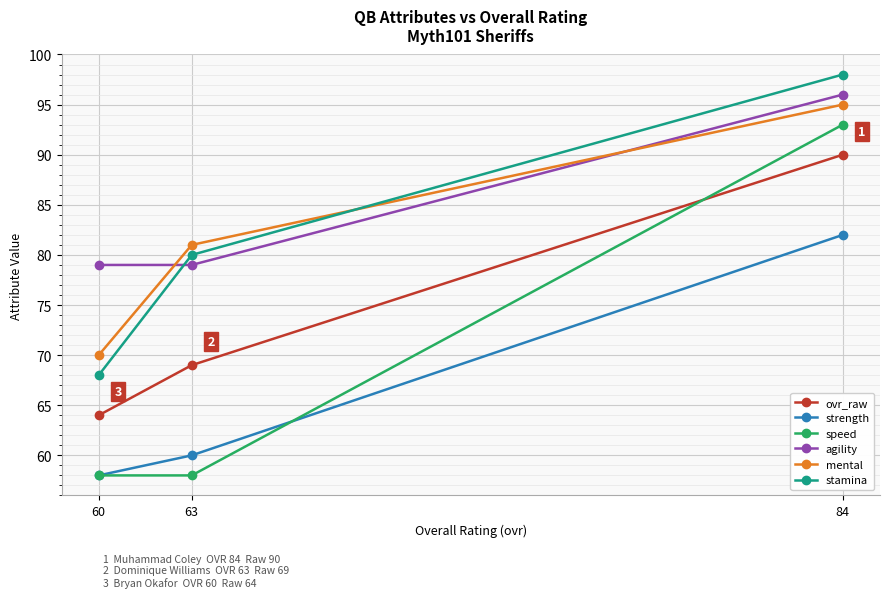

Reading left to right, transcribe all the data shown in this chart.

ovr_raw: 60=64	63=69	84=90
strength: 60=58	63=60	84=82
speed: 60=58	63=58	84=93
agility: 60=79	63=79	84=96
mental: 60=70	63=81	84=95
stamina: 60=68	63=80	84=98